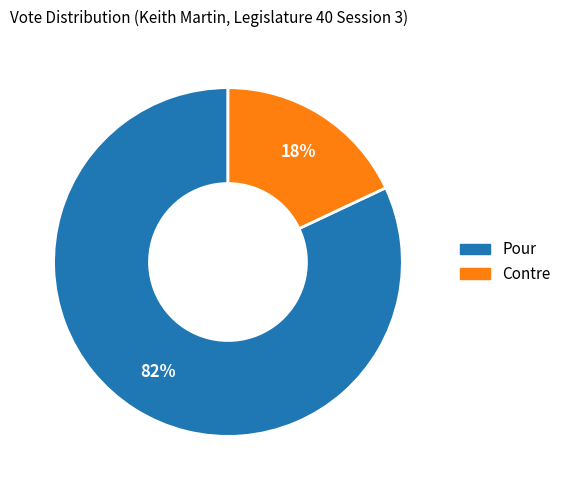

The Contre slice represents 30% of the pie. True or false?

False